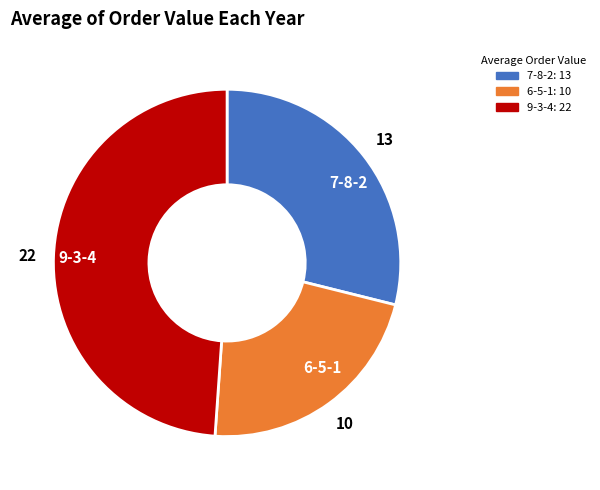

Is the sum of 7-8-2 and 9-3-4 greater than half?

Yes